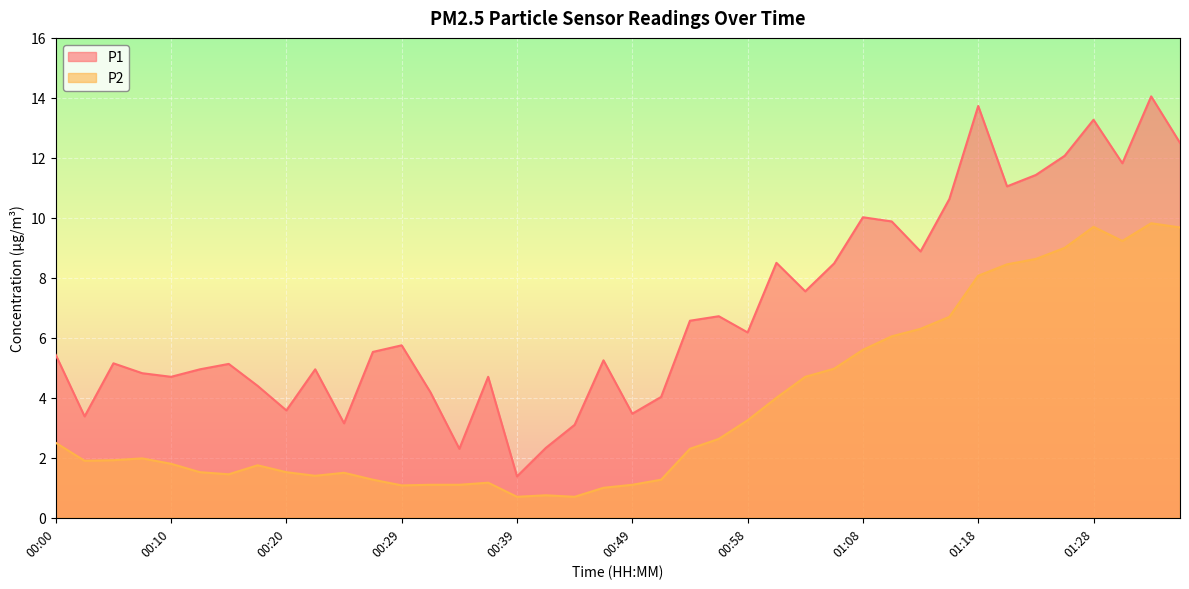

Reading right to left, transcribe all the data shown in this chart.

P1: 01:35=12.5	01:32=14.1	01:30=11.8	01:28=13.3	01:25=12.1	01:23=11.4	01:20=11.1	01:18=13.7	01:15=10.6	01:13=8.9	01:11=9.9	01:08=10.0	01:06=8.5	01:03=7.5	01:01=8.5	00:58=6.2	00:56=6.7	00:54=6.6	00:51=4.0	00:49=3.5	00:46=5.2	00:44=3.1	00:41=2.3	00:39=1.4	00:37=4.7	00:34=2.3	00:32=4.2	00:29=5.8	00:27=5.5	00:24=3.1	00:22=5.0	00:20=3.6	00:17=4.4	00:15=5.1	00:12=5.0	00:10=4.7	00:07=4.8	00:05=5.2	00:03=3.4	00:00=5.4
P2: 01:35=9.7	01:32=9.8	01:30=9.2	01:28=9.7	01:25=9.0	01:23=8.6	01:20=8.4	01:18=8.1	01:15=6.7	01:13=6.3	01:11=6.0	01:08=5.6	01:06=5.0	01:03=4.7	01:01=4.0	00:58=3.2	00:56=2.6	00:54=2.3	00:51=1.3	00:49=1.1	00:46=1.0	00:44=0.7	00:41=0.8	00:39=0.7	00:37=1.2	00:34=1.1	00:32=1.1	00:29=1.1	00:27=1.3	00:24=1.5	00:22=1.4	00:20=1.5	00:17=1.8	00:15=1.4	00:12=1.5	00:10=1.8	00:07=2.0	00:05=1.9	00:03=1.9	00:00=2.5